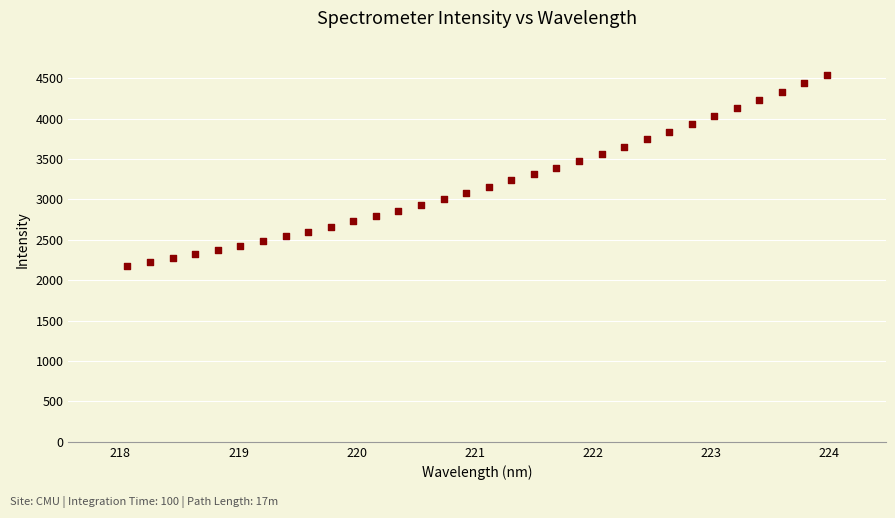

What is the range of X values (max minus min)?

5.9